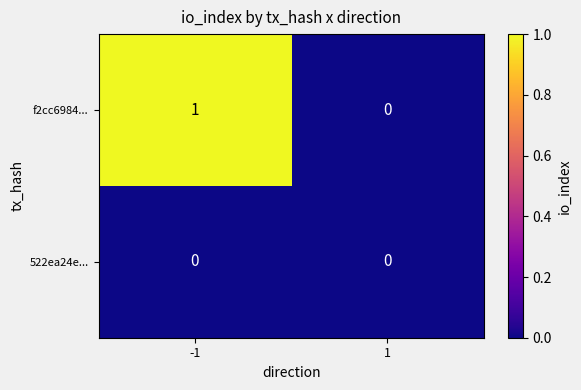

List the series in order of their peak value, lowest first.

522ea24e..., f2cc6984...